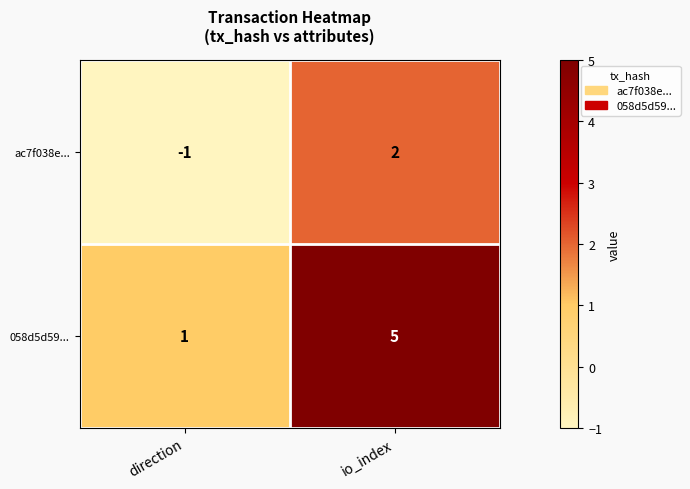

Which label corresponds to the smallest value in the chart?

direction